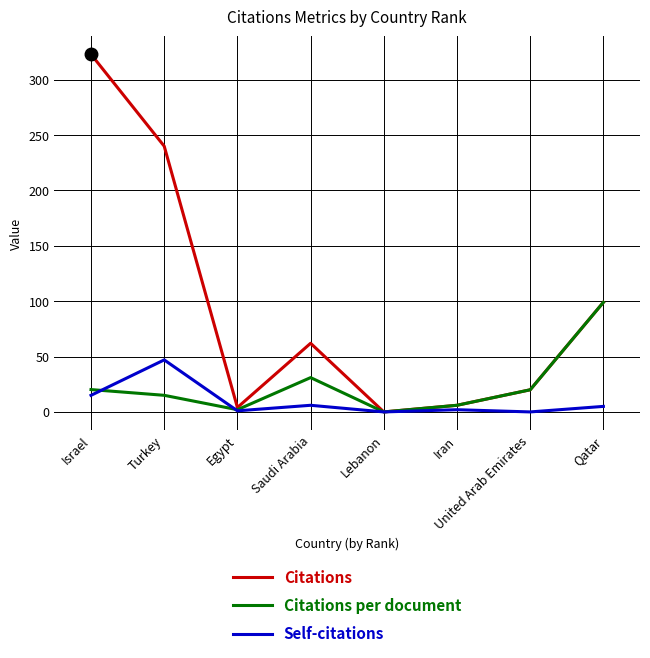

Where is Citations nearest to the value 161?

Qatar